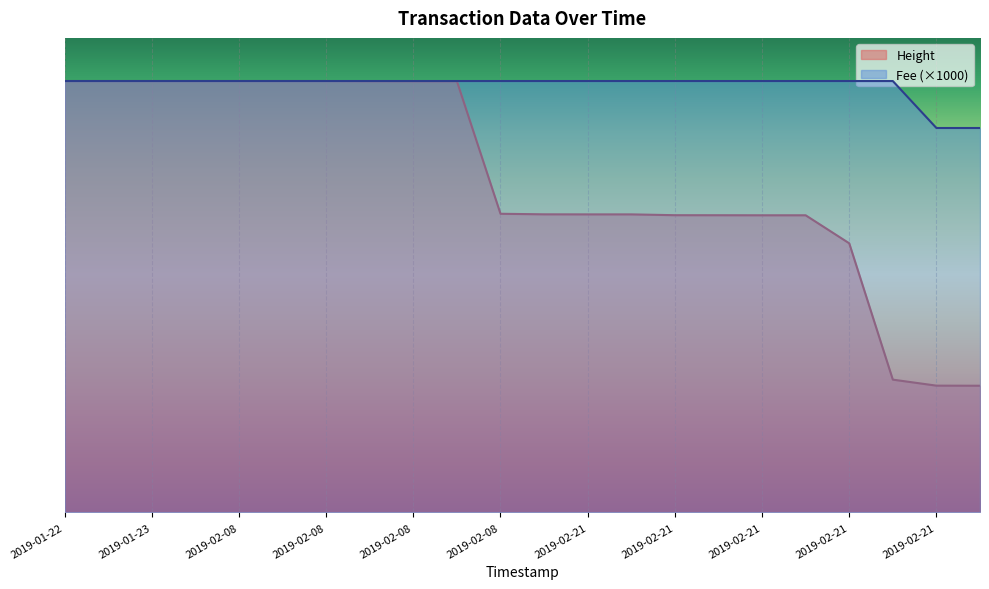

True or false: Fee has more than 1 interior local peaks.

False